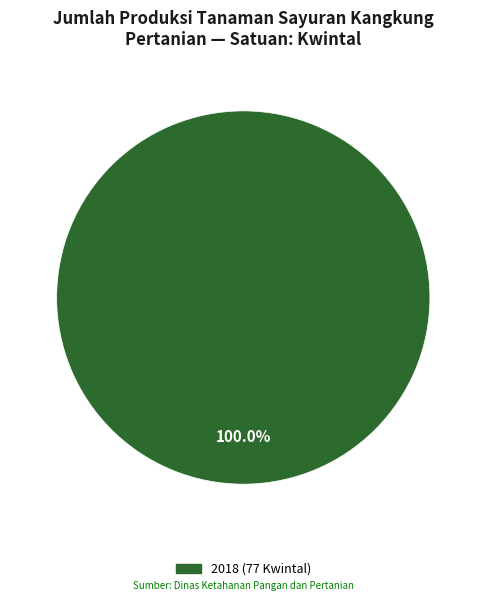

How many segments does this pie chart have?

1